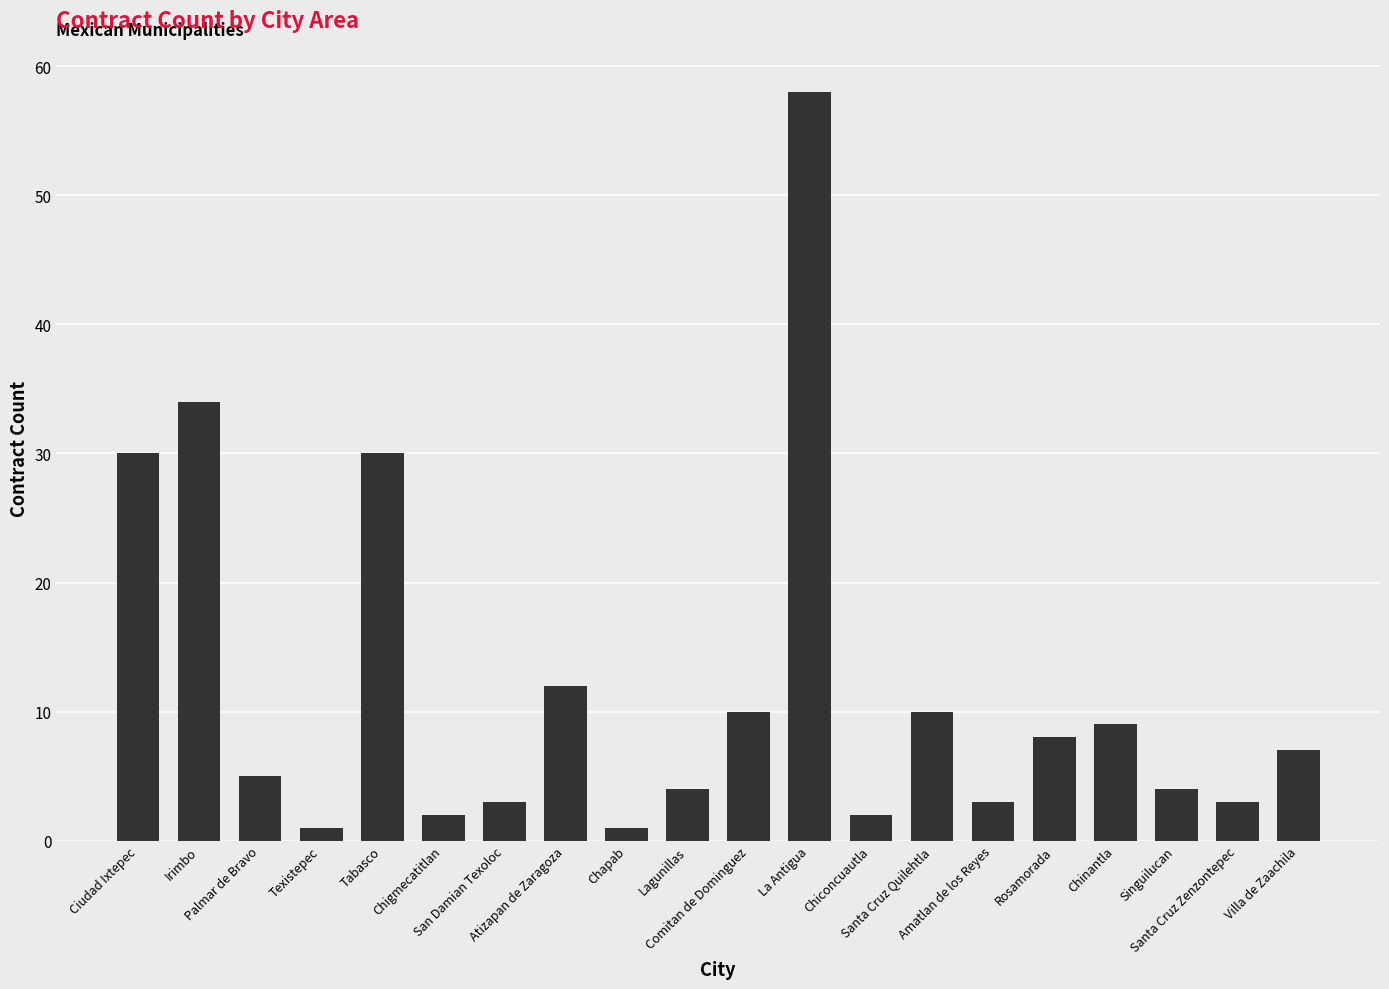

The value at Irimbo is 34. True or false?

True